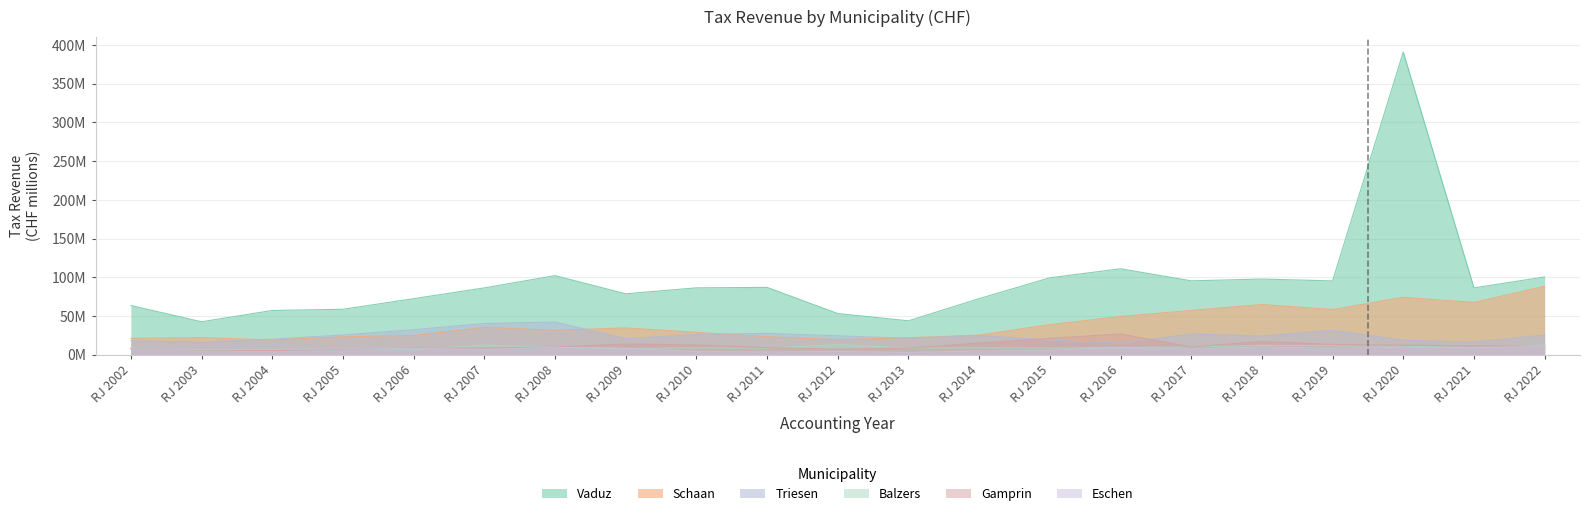

Where is Eschen nearest to the value 7?

RJ 2004